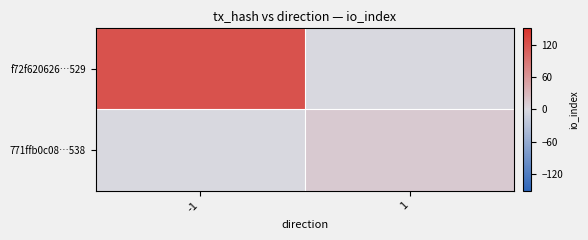

Reading left to right, list all the values displayed in this chart.

f72f620626…529: -1=121	1=0
771ffb0c08…538: -1=0	1=14